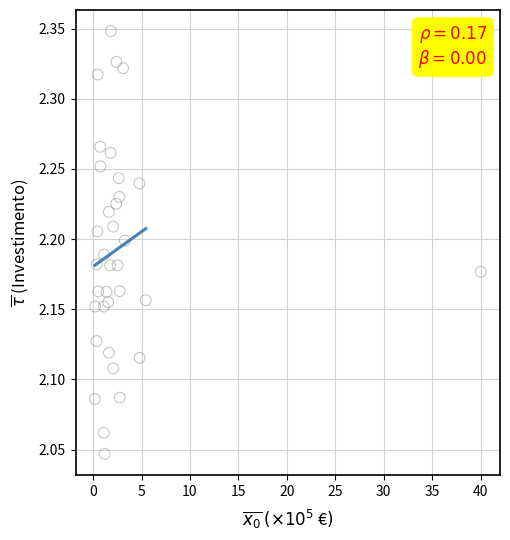

What is the range of X values (max minus min)?

39.8